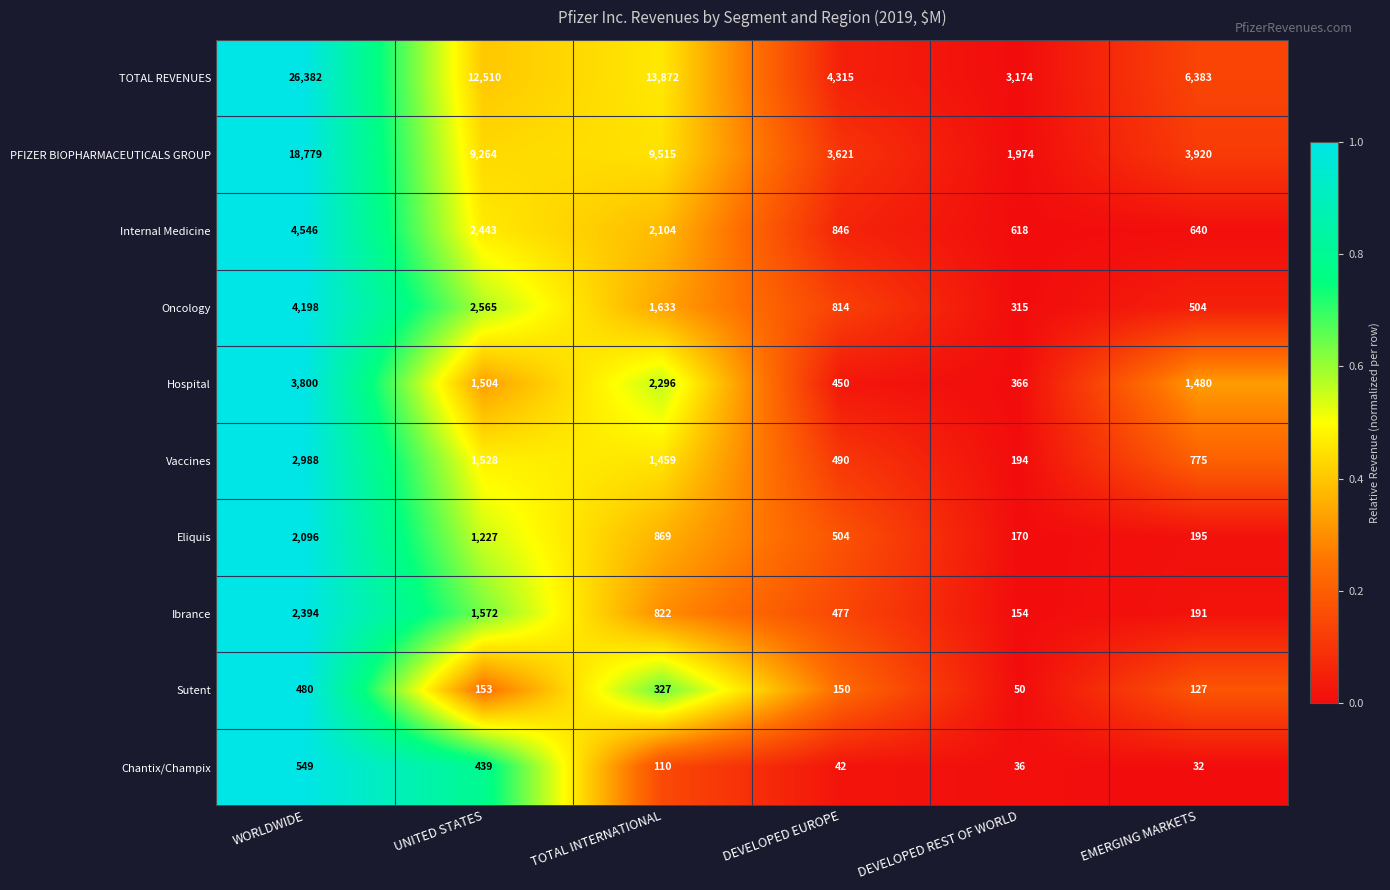

What is the difference between the maximum and minimum values in the Chantix/Champix series?

517